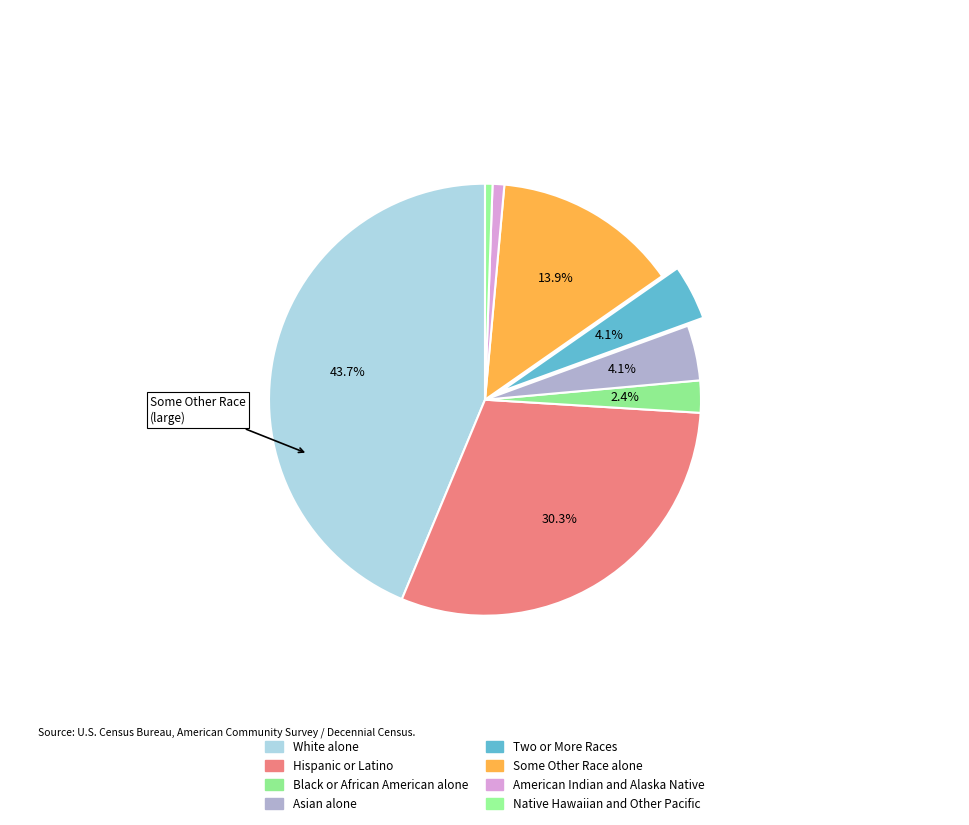

Combined, do Some Other Race alone and Native Hawaiian and Other Pacific account for over 50%?

No